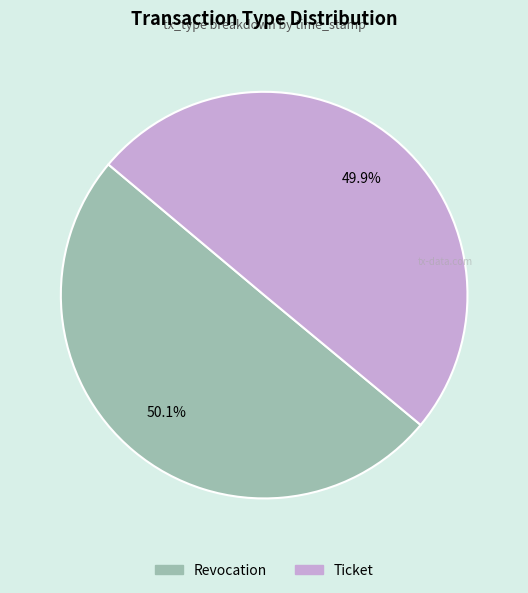

To the nearest percent, what portion does Ticket represent?

50%